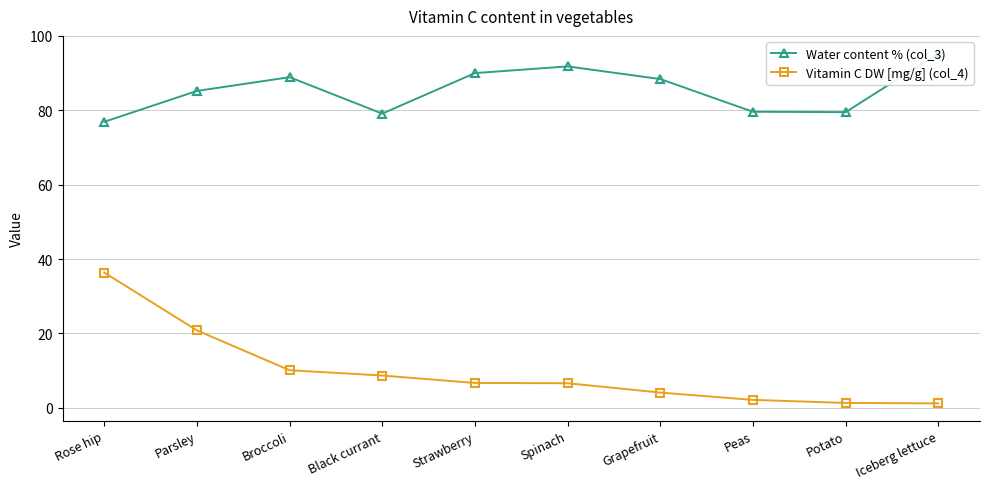

What are all the series names shown in the legend?

Water content % (col_3), Vitamin C DW [mg/g] (col_4)